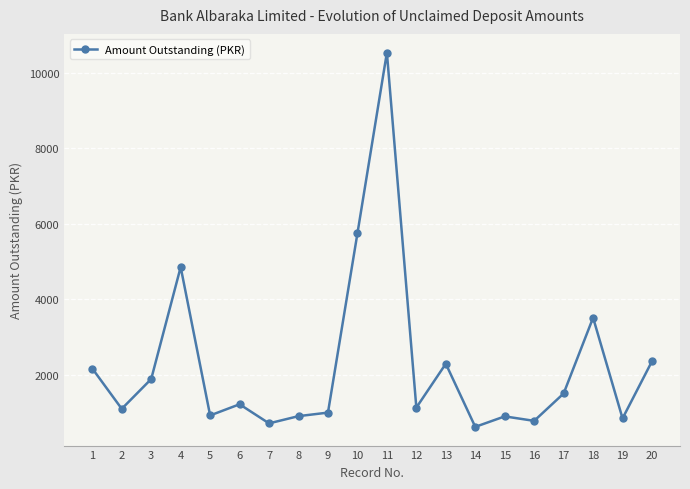

What is the smallest value displayed?

622.0